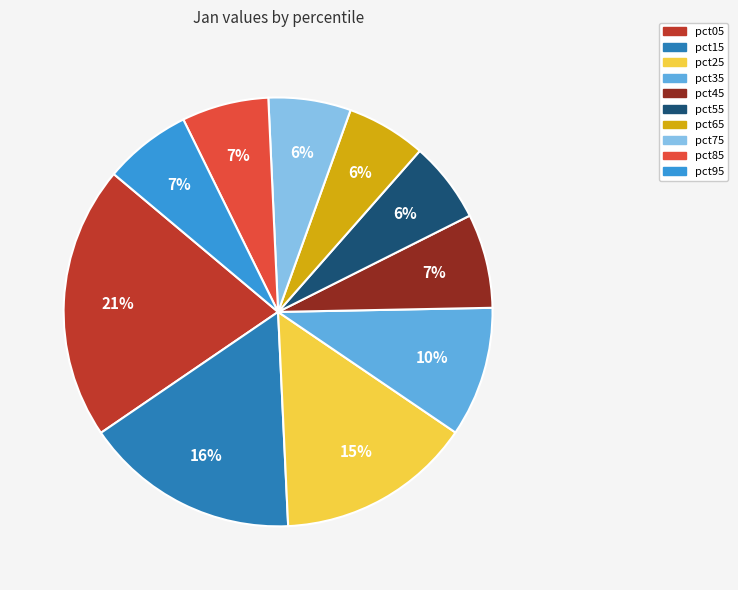

Which category has the biggest portion of the pie?

pct05